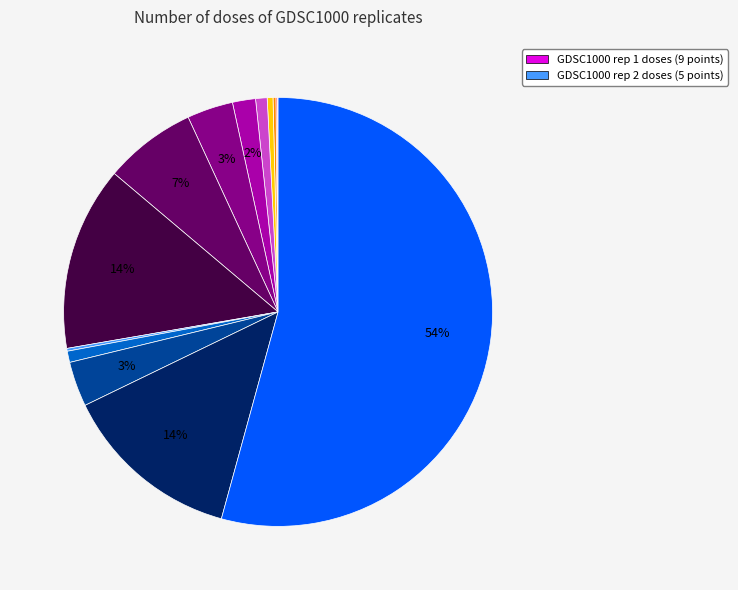

Is there a majority slice in this chart?

Yes